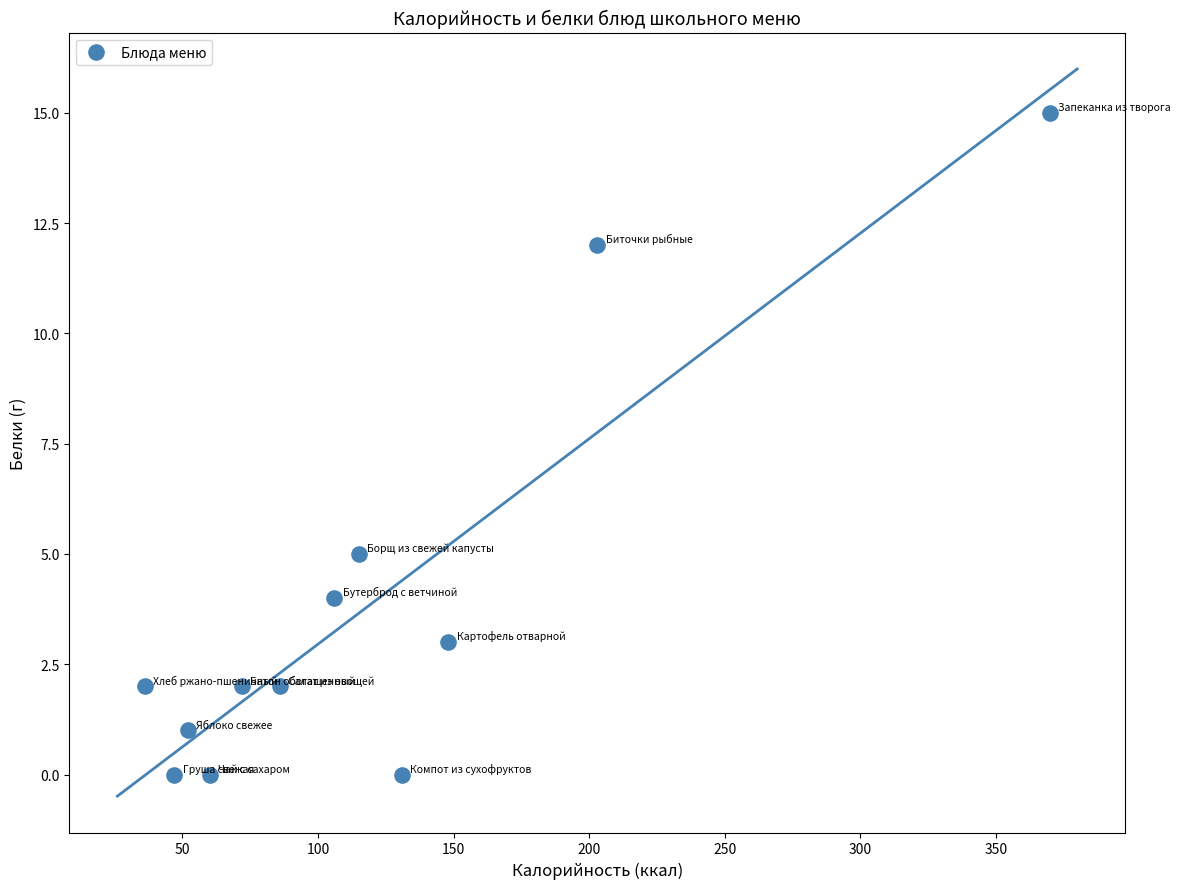

What is the average Y value?

4